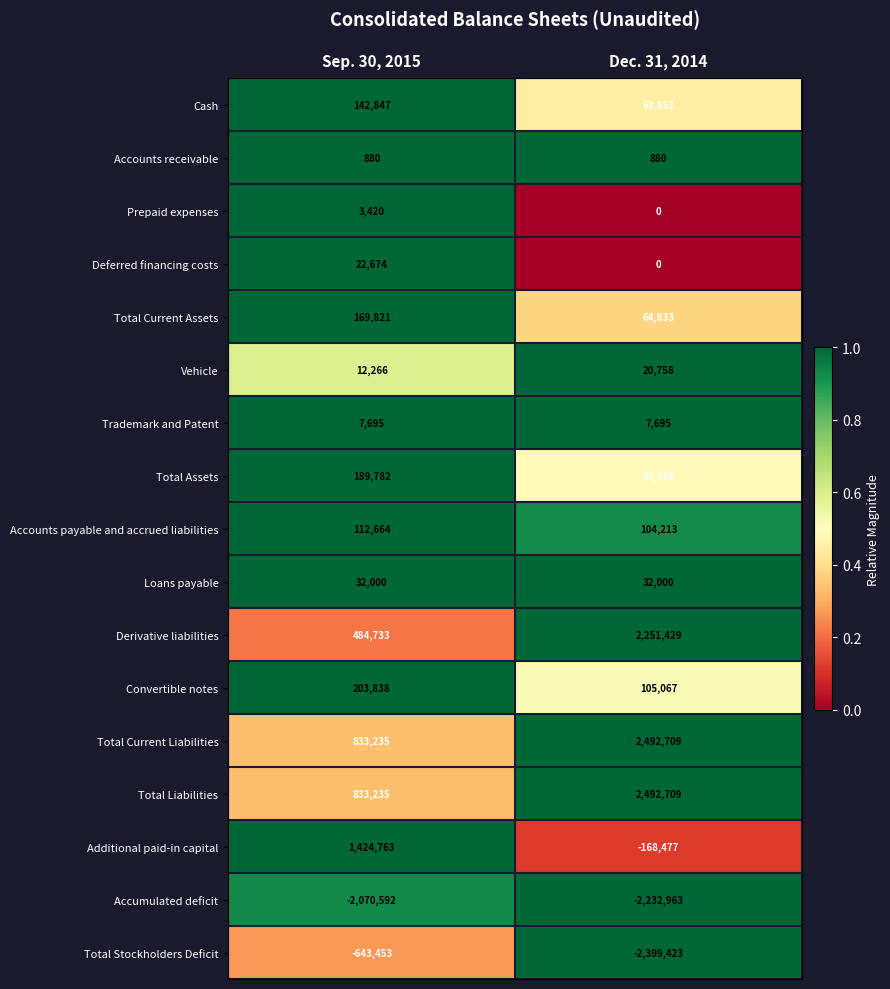

At which category is the sum across all series the highest?

Dec. 31, 2014